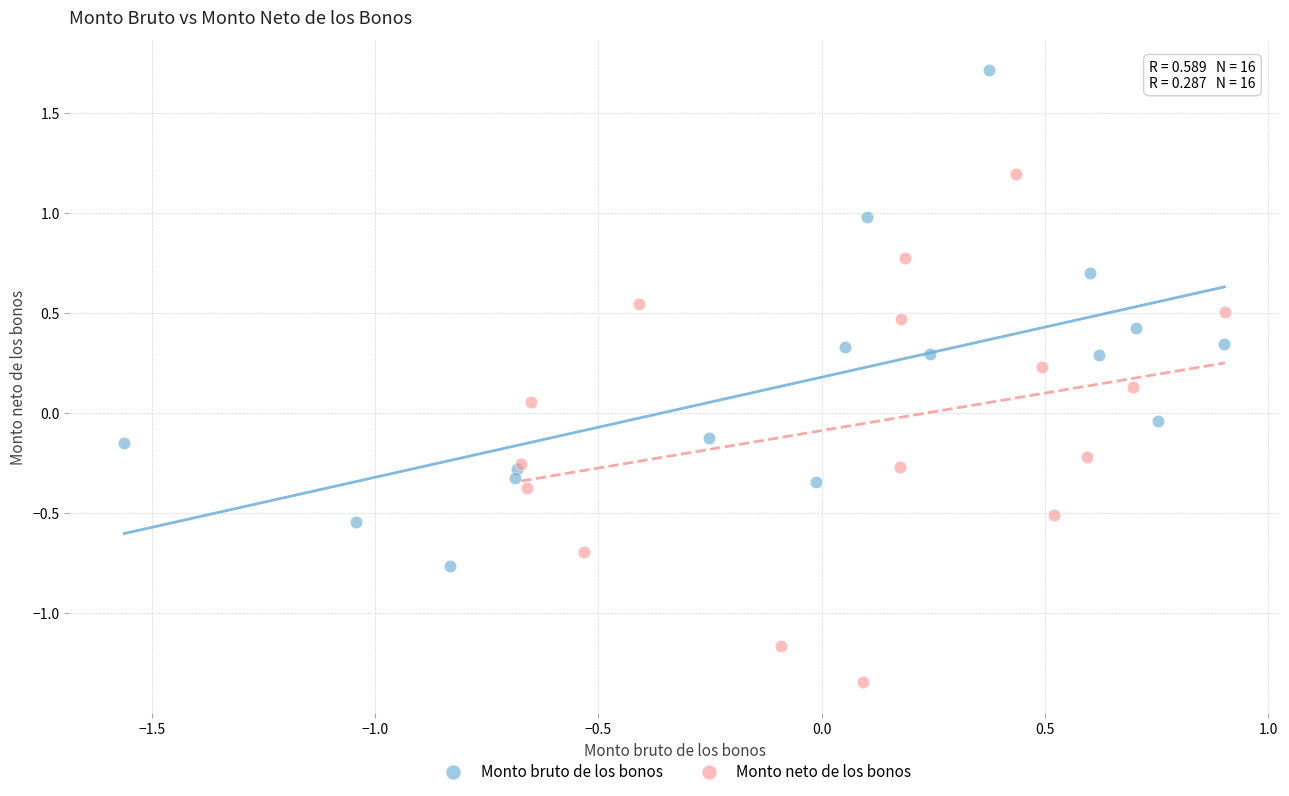

What are all the series names shown in the legend?

Monto bruto de los bonos, Monto neto de los bonos